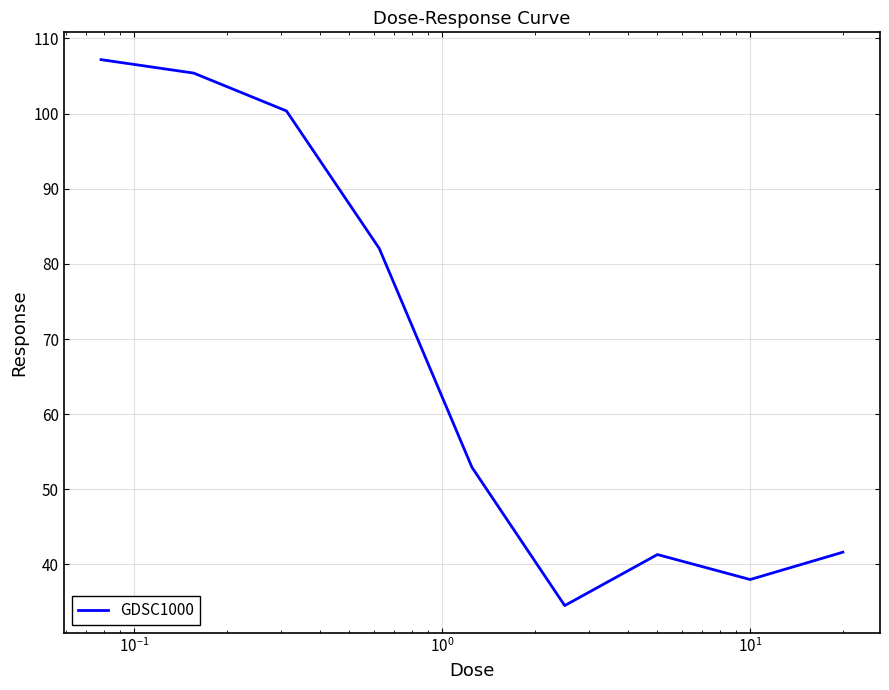

What is the maximum value shown in the chart?

107.2